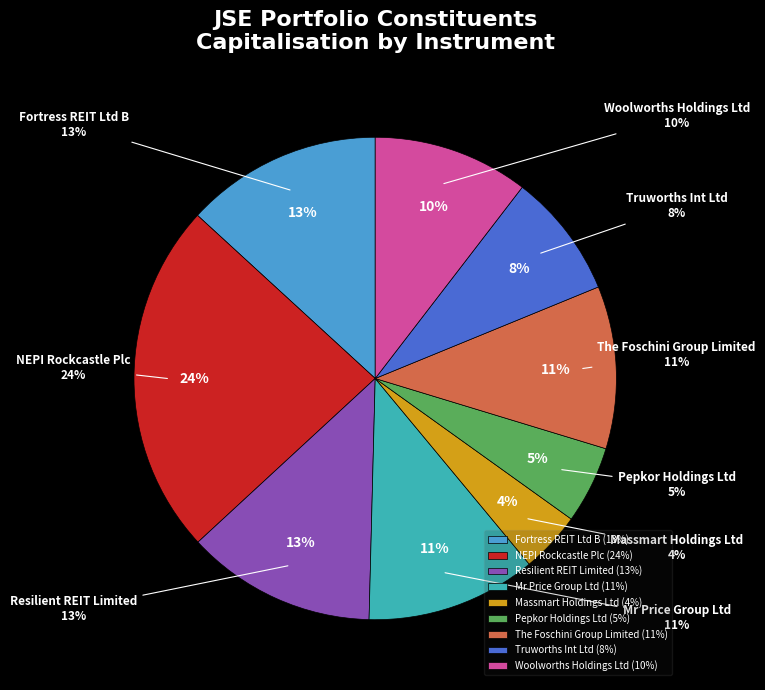

Is there any slice that represents more than half of the pie?

No